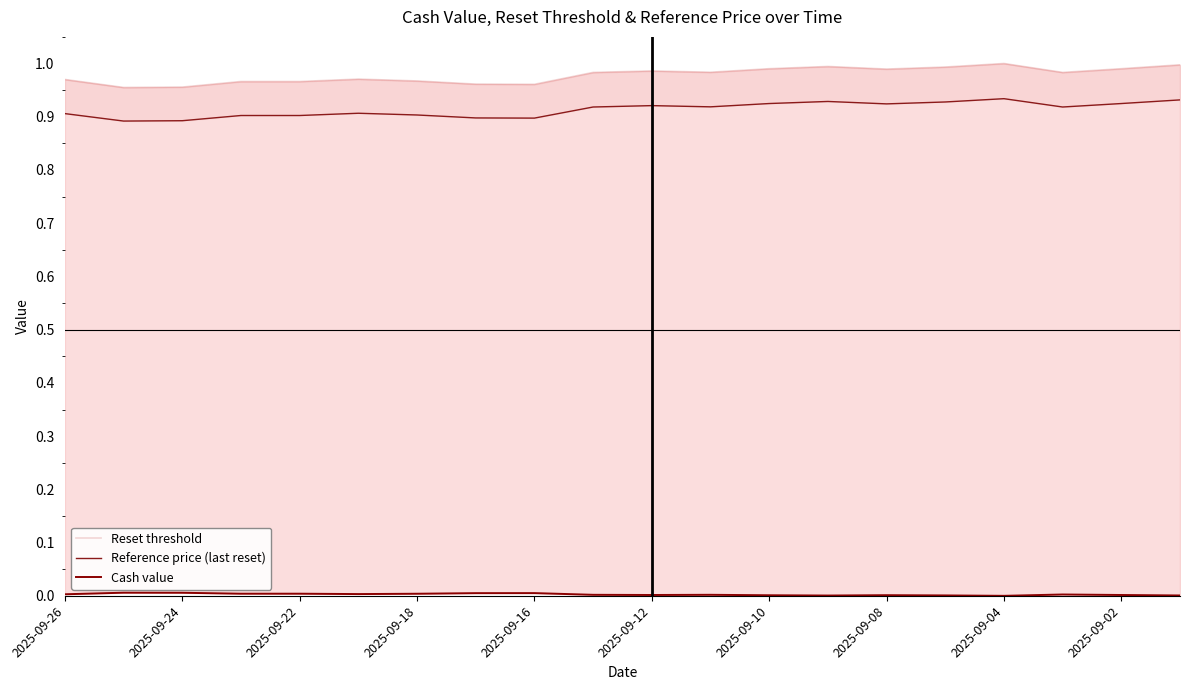

True or false: Cash value has more than 0 interior local peaks.

True